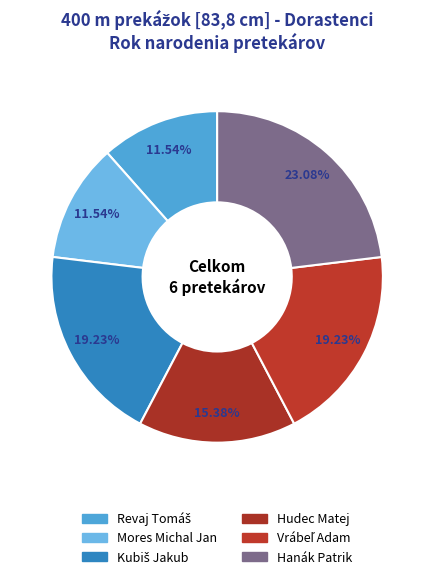

How many segments does this pie chart have?

6